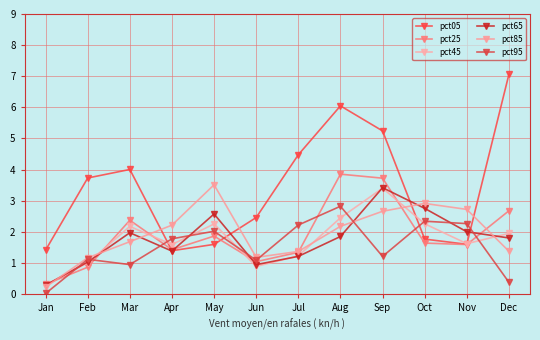

Where is the first local maximum for pct25?

Mar